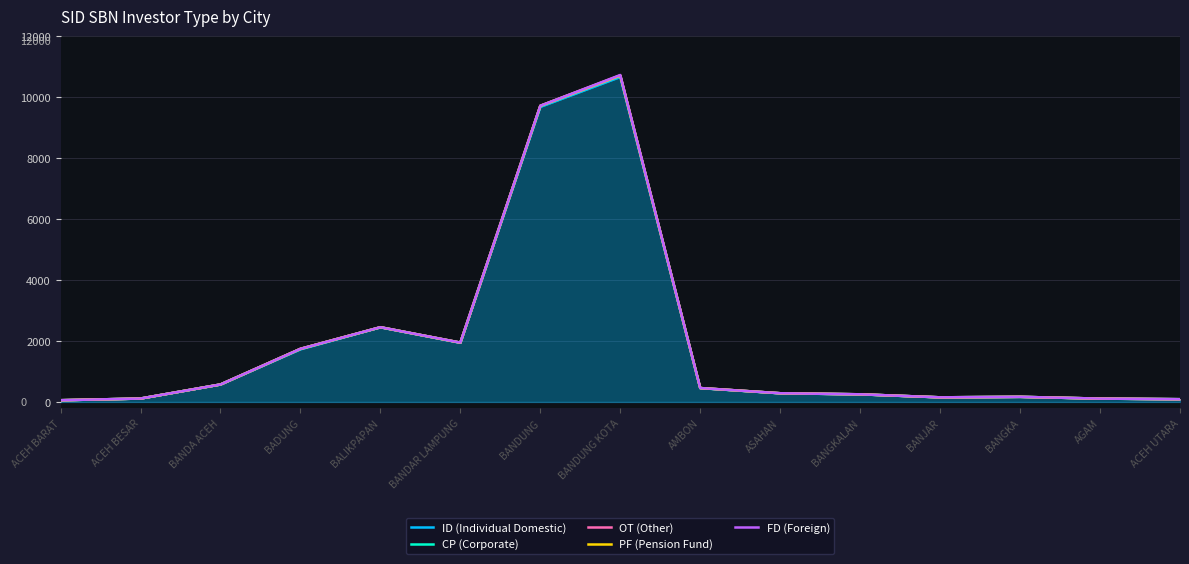

The FD (Foreign) series shows 573 at BANDA ACEH. True or false?

True